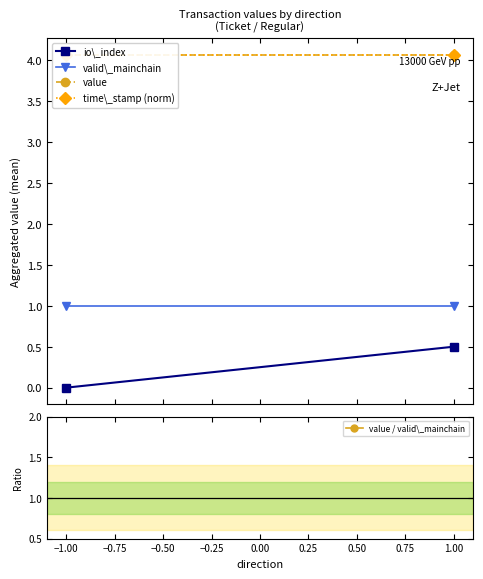

What are all the series names shown in the legend?

io\_index, valid\_mainchain, value, time\_stamp (norm), value / valid\_mainchain